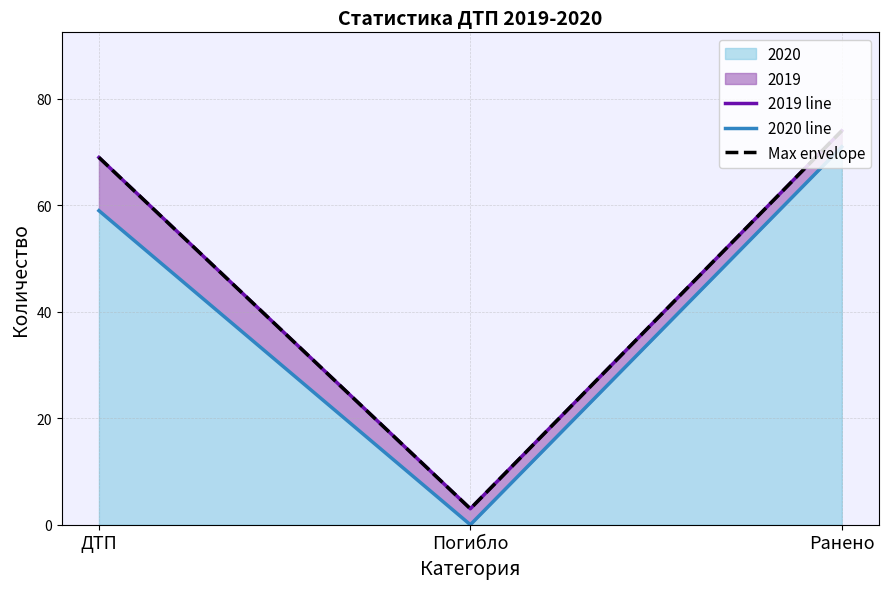

What position from the left is Погибло?

2